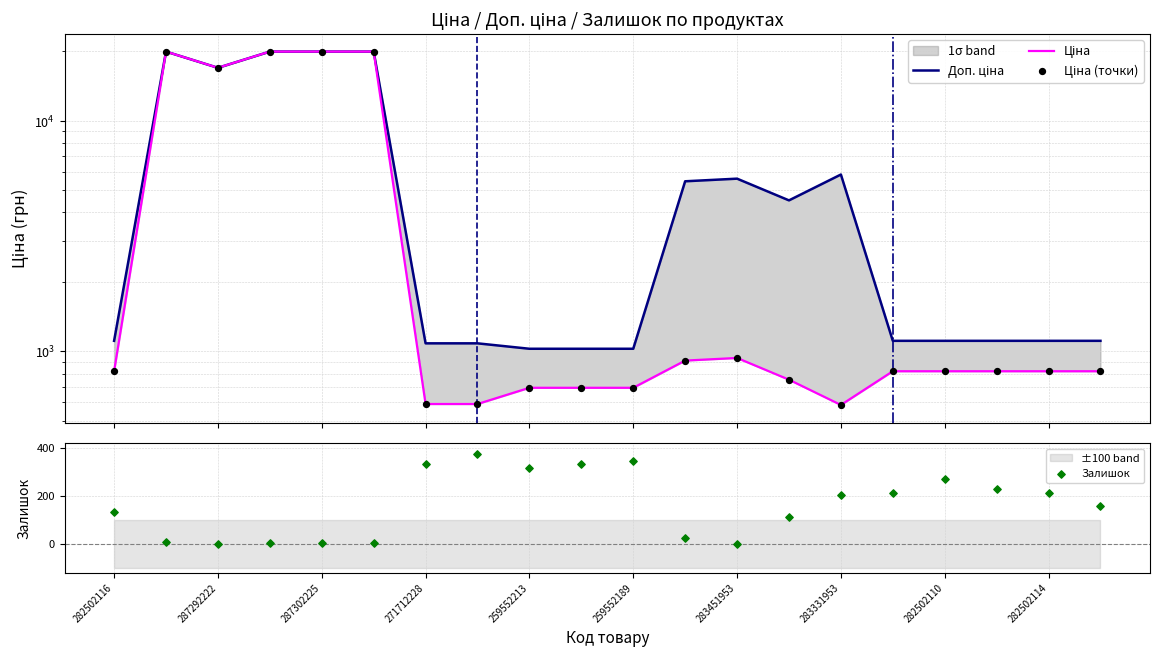

What is the total value across all series at 259552213?

2036.3